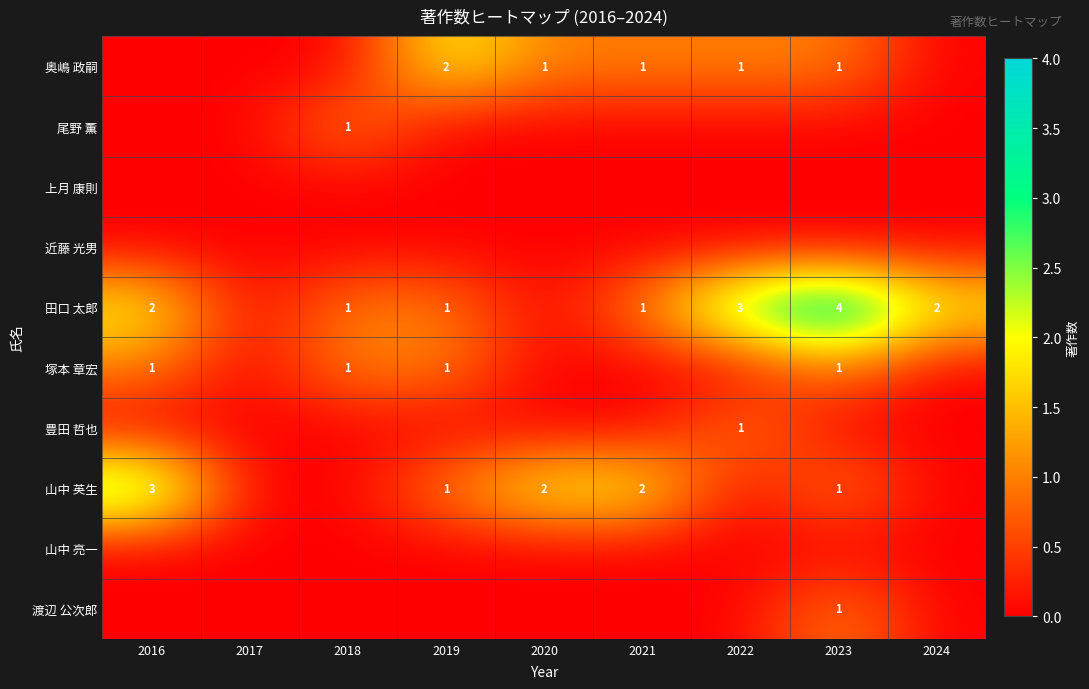

The value of 山中 英生 at 2019 is 1. True or false?

True